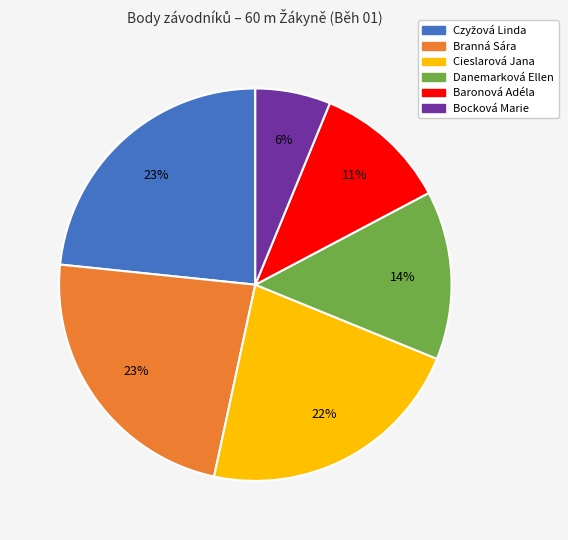

Which slice is the smallest?

Bocková Marie